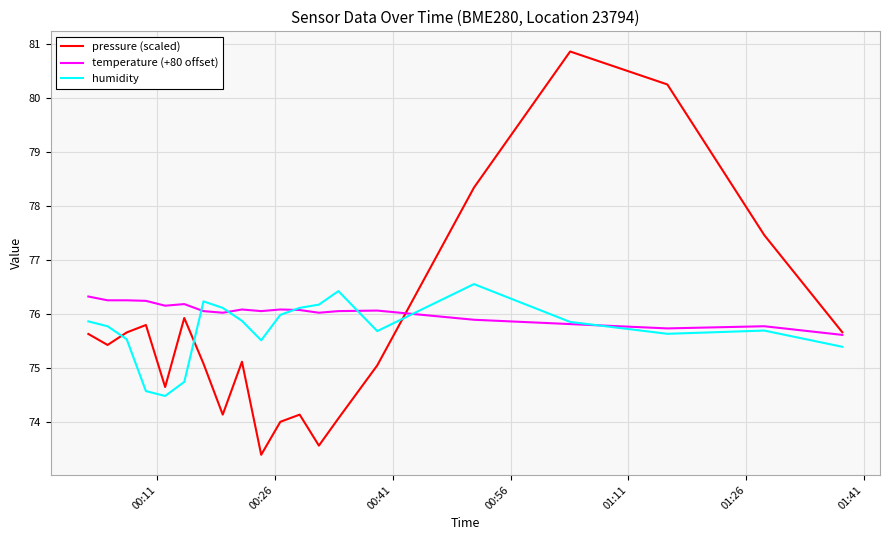

What is the minimum value for humidity?

74.5